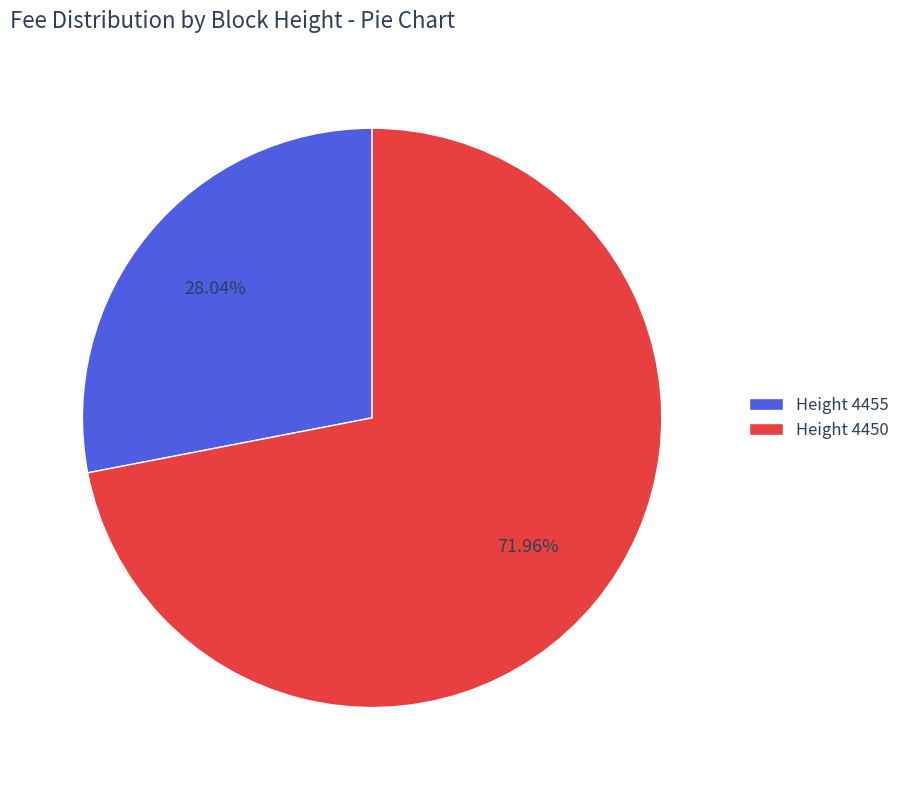

Is there any slice that represents more than half of the pie?

Yes